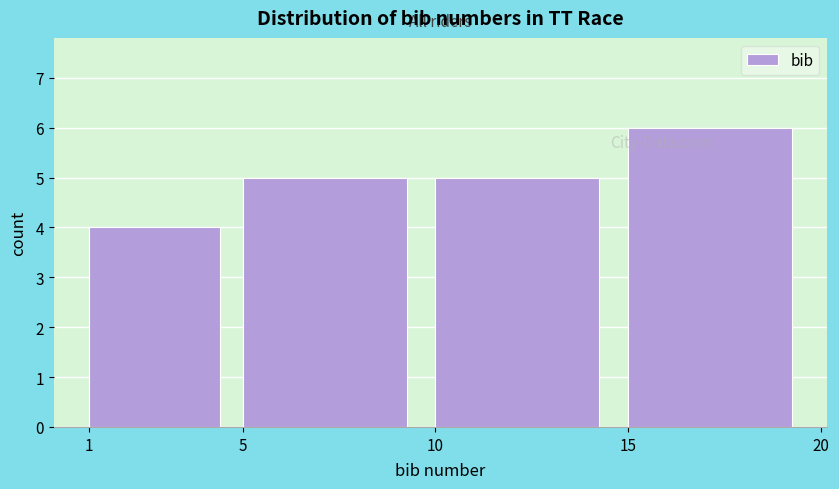

Which range on the x-axis has the tallest bar?

15 to 20